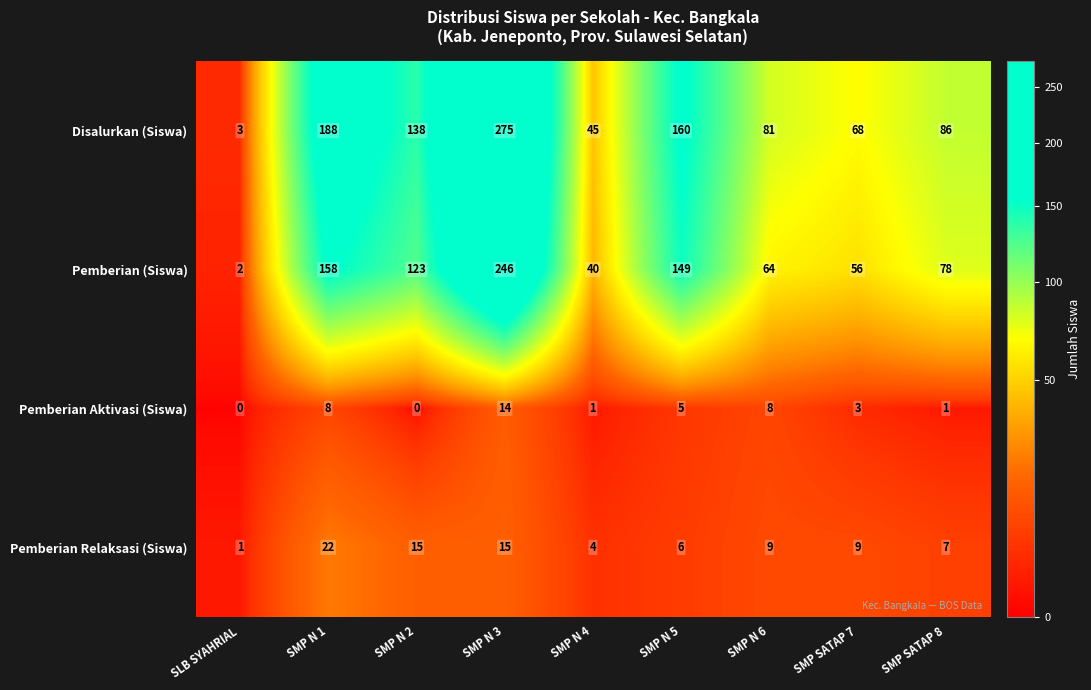

The value of Pemberian Aktivasi (Siswa) at SMP N 3 is 14. True or false?

True